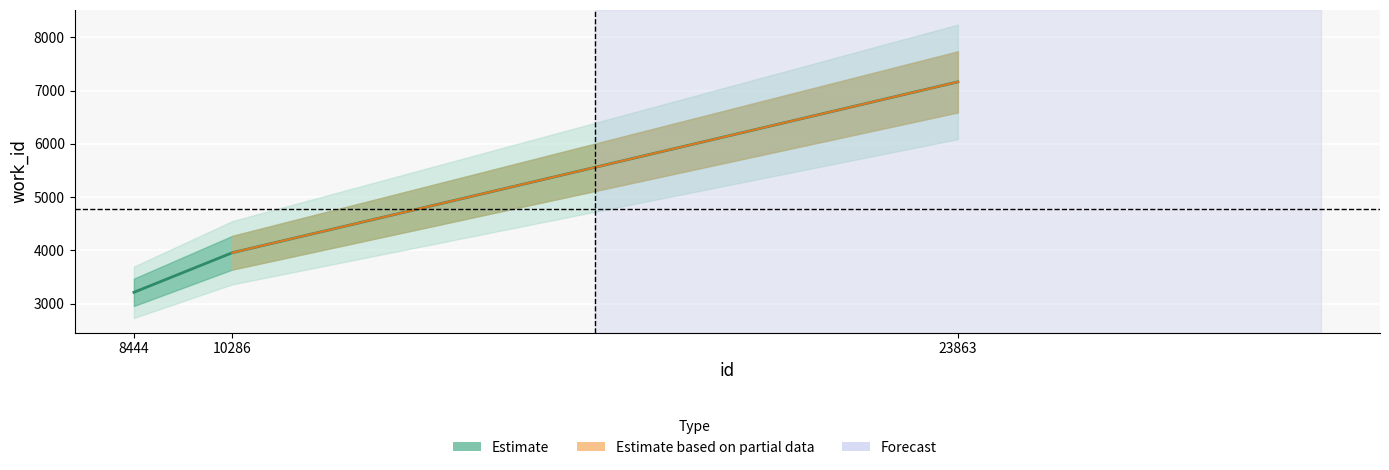

What is the maximum value shown in the chart?

7163